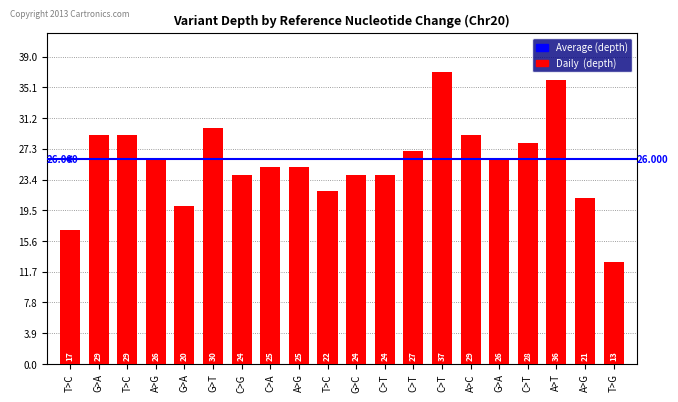

How many data points does each series have?

20